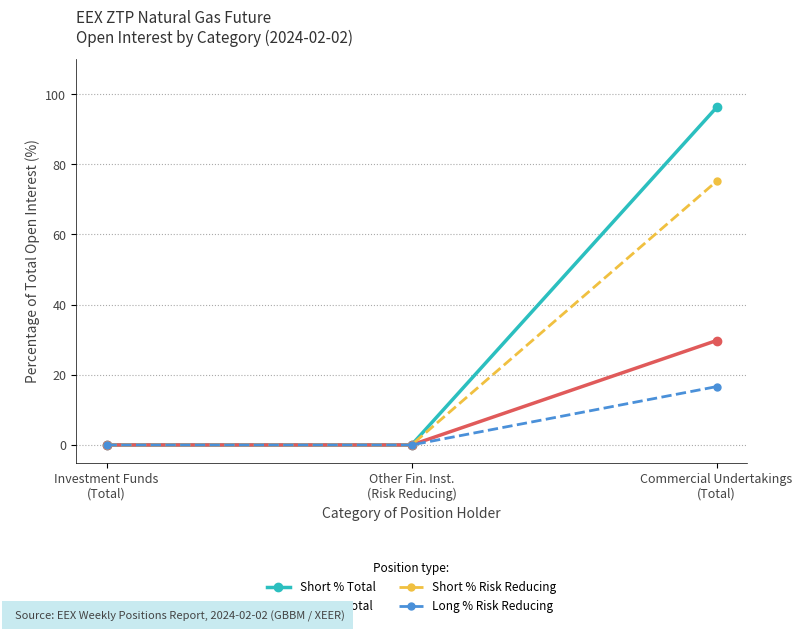

What is the sum of all Short % Risk Reducing values?

75.2